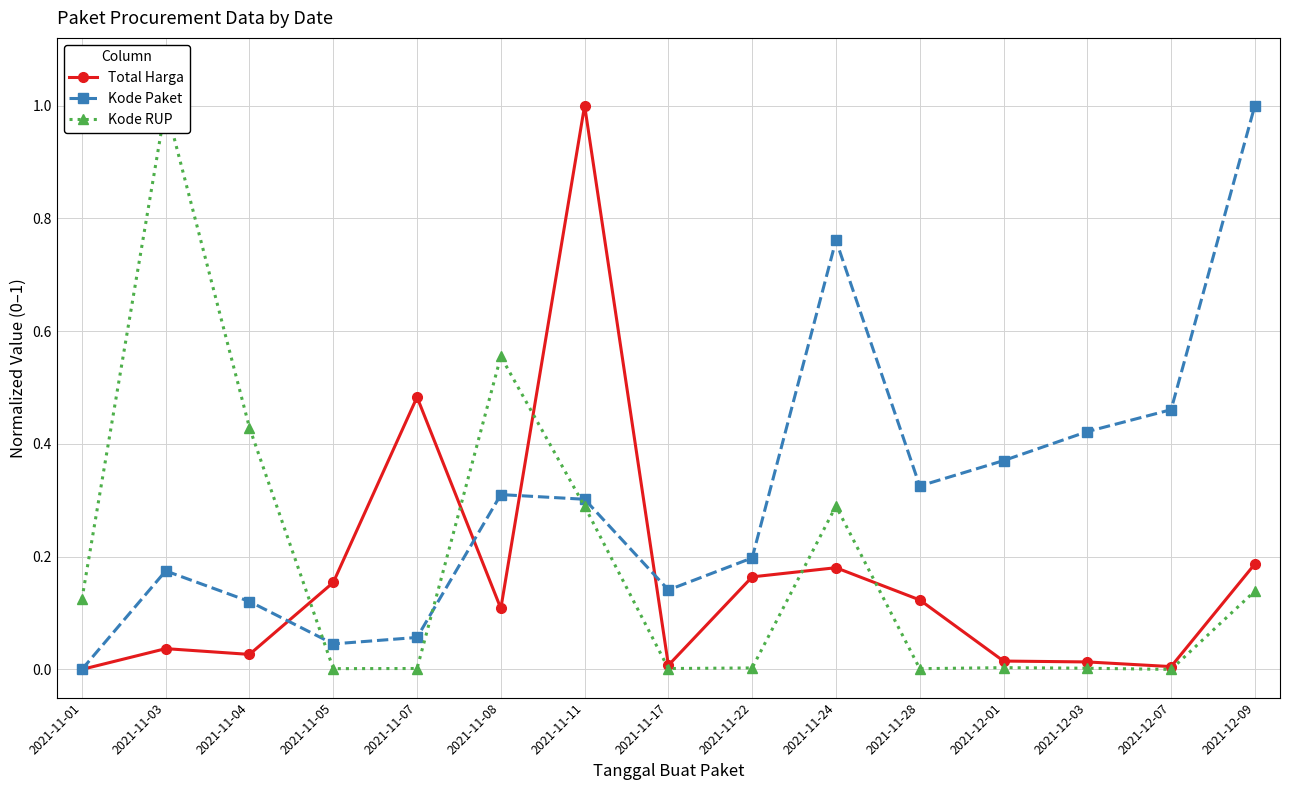

Which category has the highest value across all series?

2021-11-11